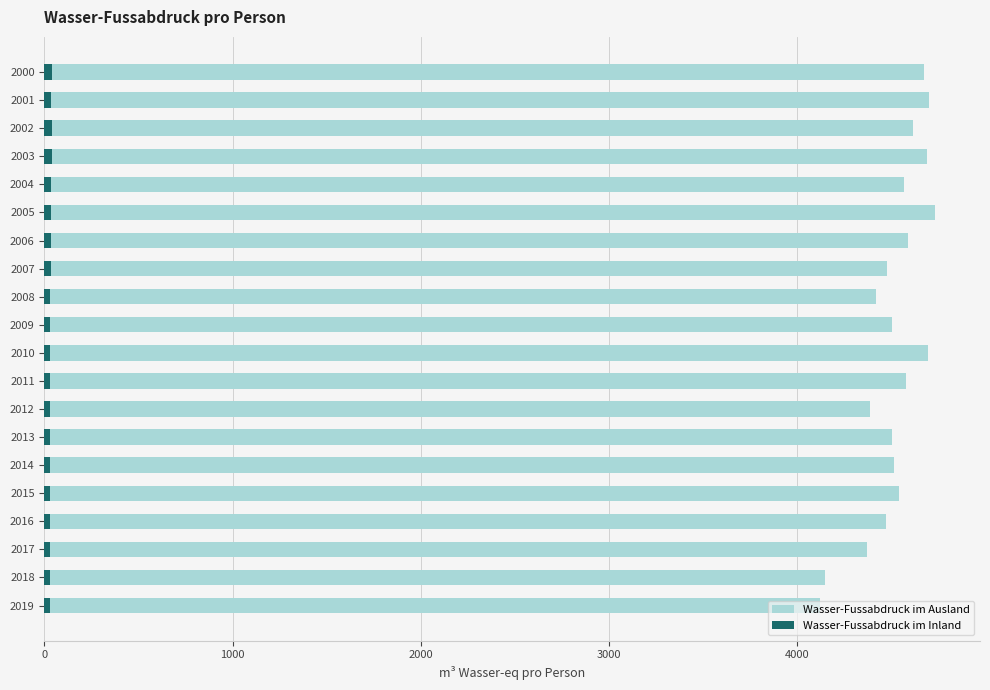

What are all the series names shown in the legend?

Wasser-Fussabdruck im Ausland, Wasser-Fussabdruck im Inland